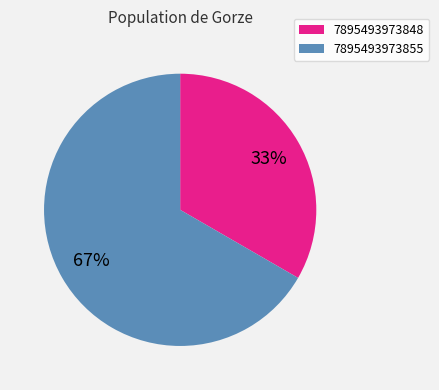

Which has a higher value, 7895493973855 or 7895493973848?

7895493973855